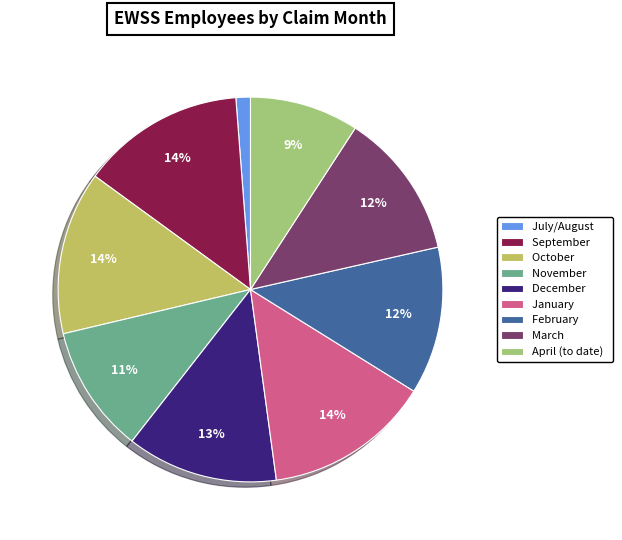

Does February represent more than half of the total?

No